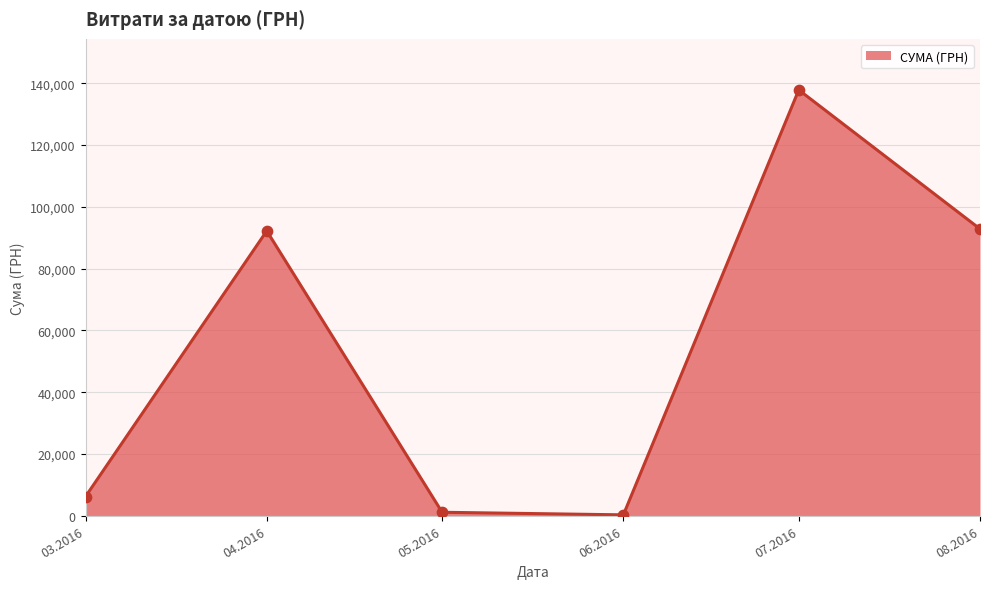

What is the change in value from 03.2016 to 04.2016?

+85993.9